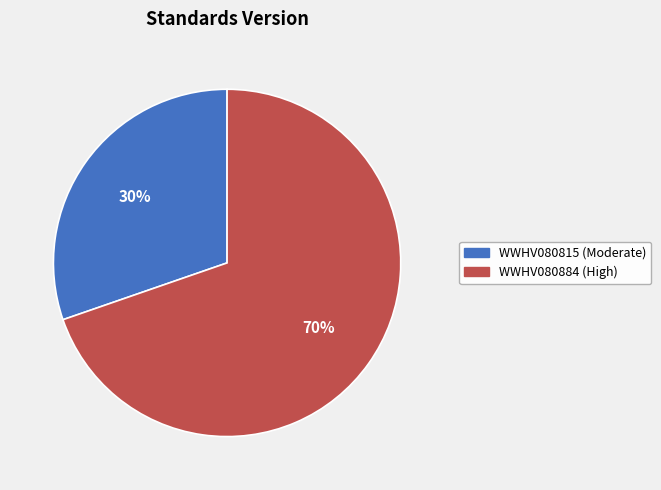

Combined, do WWHV080815 and WWHV080884 account for over 50%?

Yes